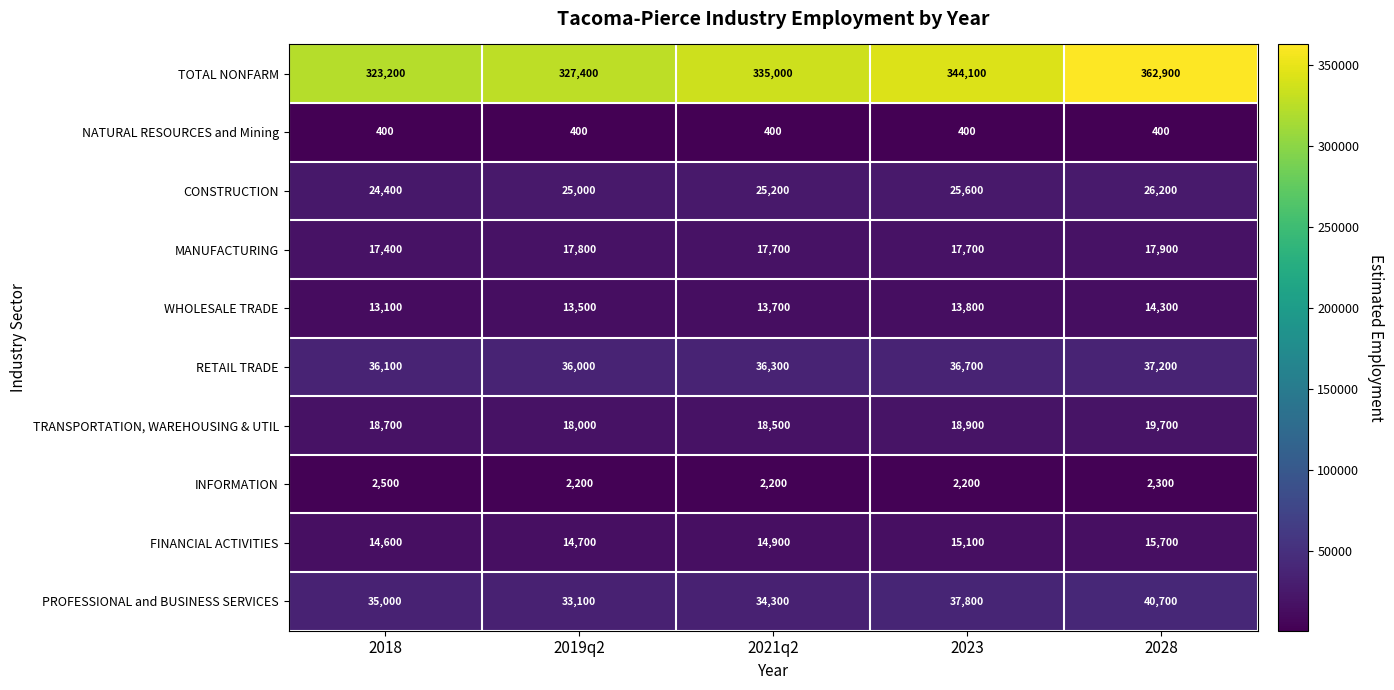

Which category has the highest value in the TOTAL NONFARM series?

2028